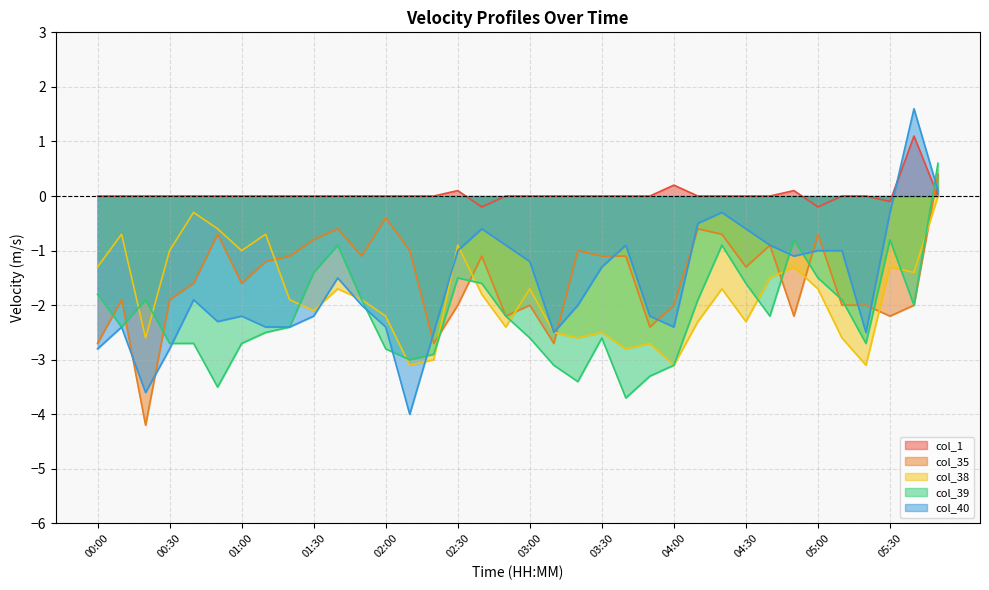

At which category is the sum across all series the highest?

05:50